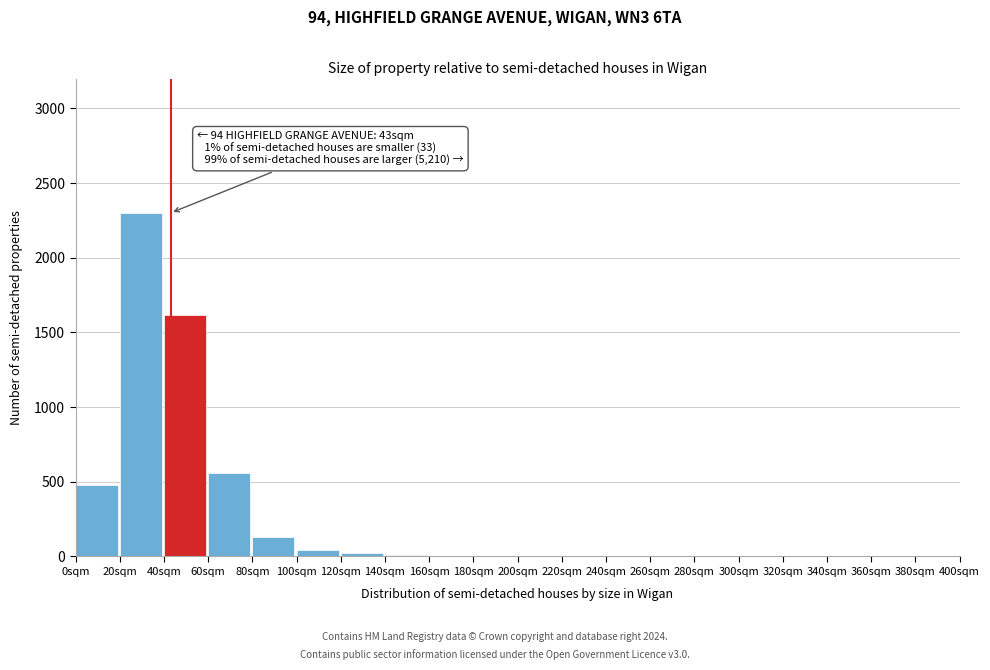

What is the change in value from 0sqm to 60sqm?

+80